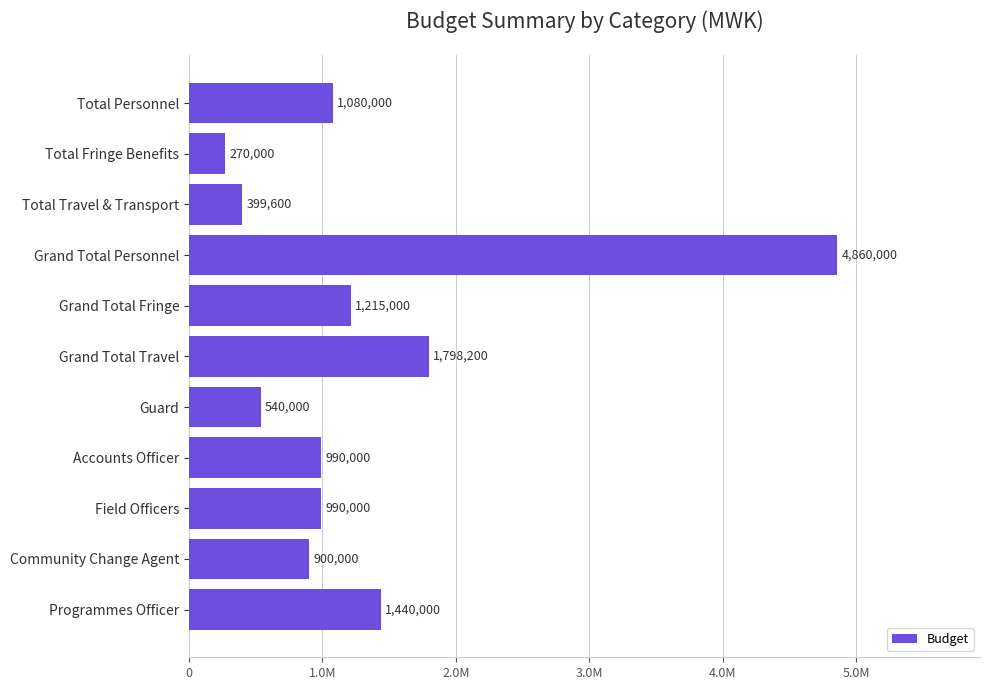

Are the bars horizontal?

Yes